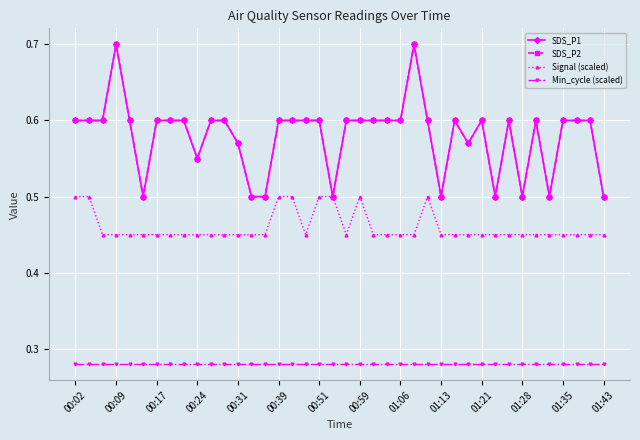

How many lines are shown in the chart?

4